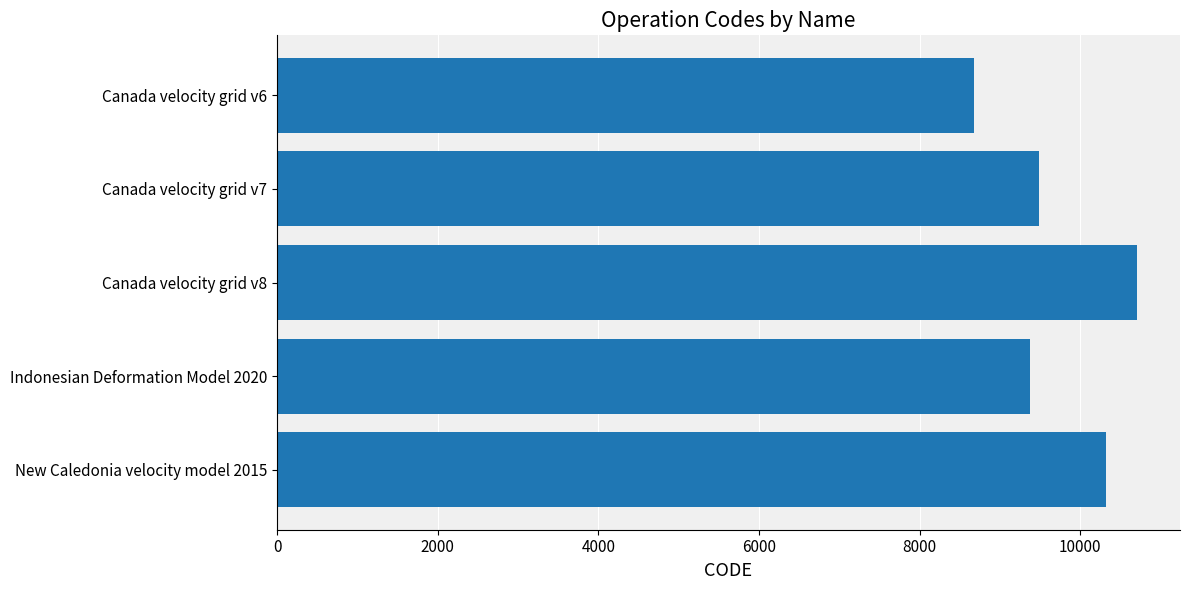

Reading top to bottom, list all the values displayed in this chart.

Canada velocity grid v6=8676	Canada velocity grid v7=9483	Canada velocity grid v8=10707	Indonesian Deformation Model 2020=9375	New Caledonia velocity model 2015=10323